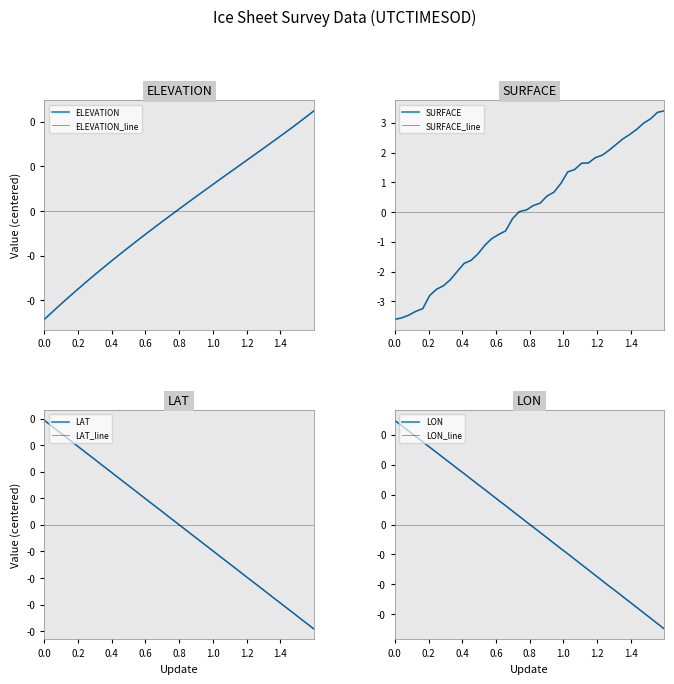

How many series are shown in this chart?

4